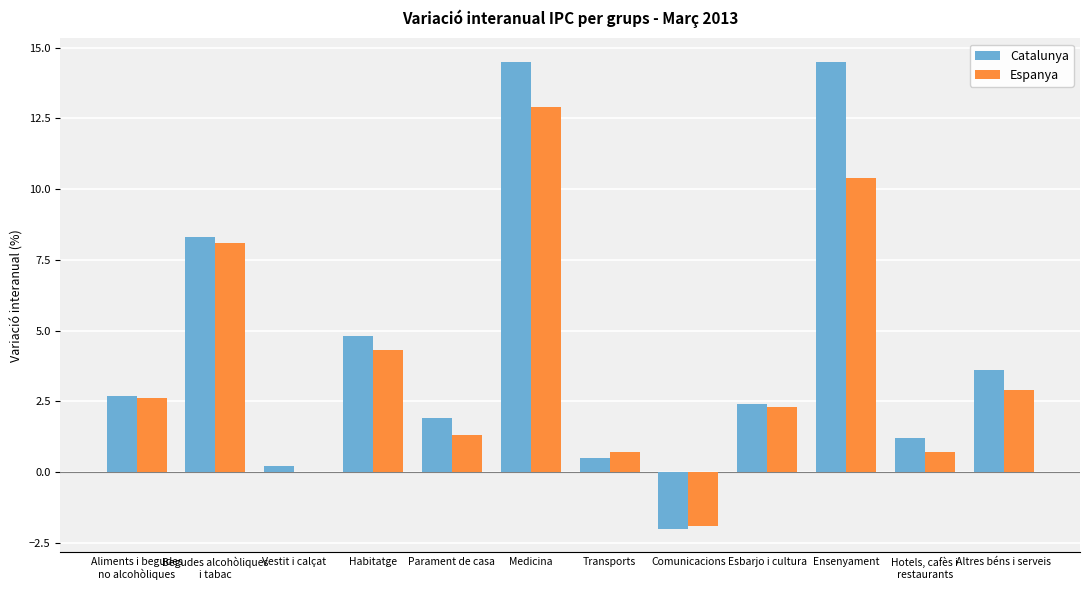

Which series changed the most between Ensenyament and Altres béns i serveis?

Catalunya